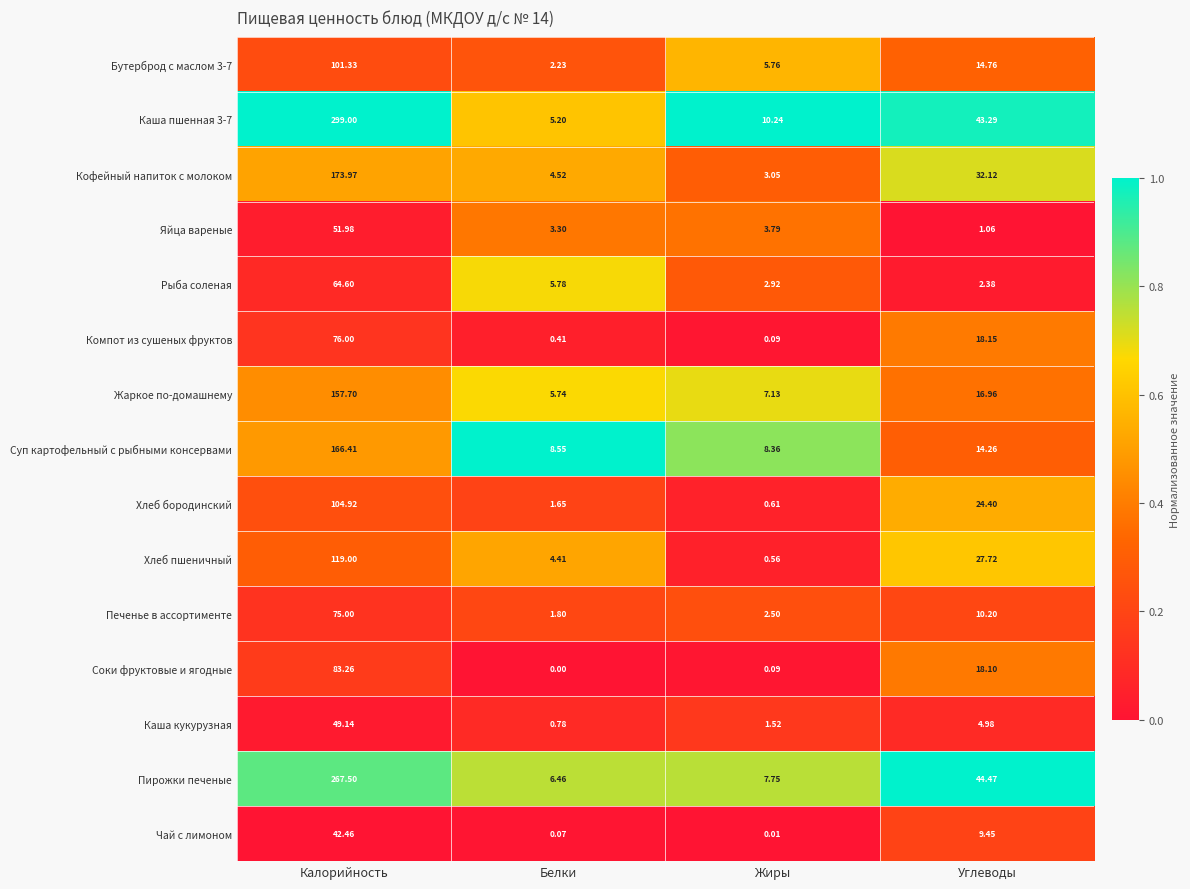

At which category is the sum across all series the highest?

Калорийность